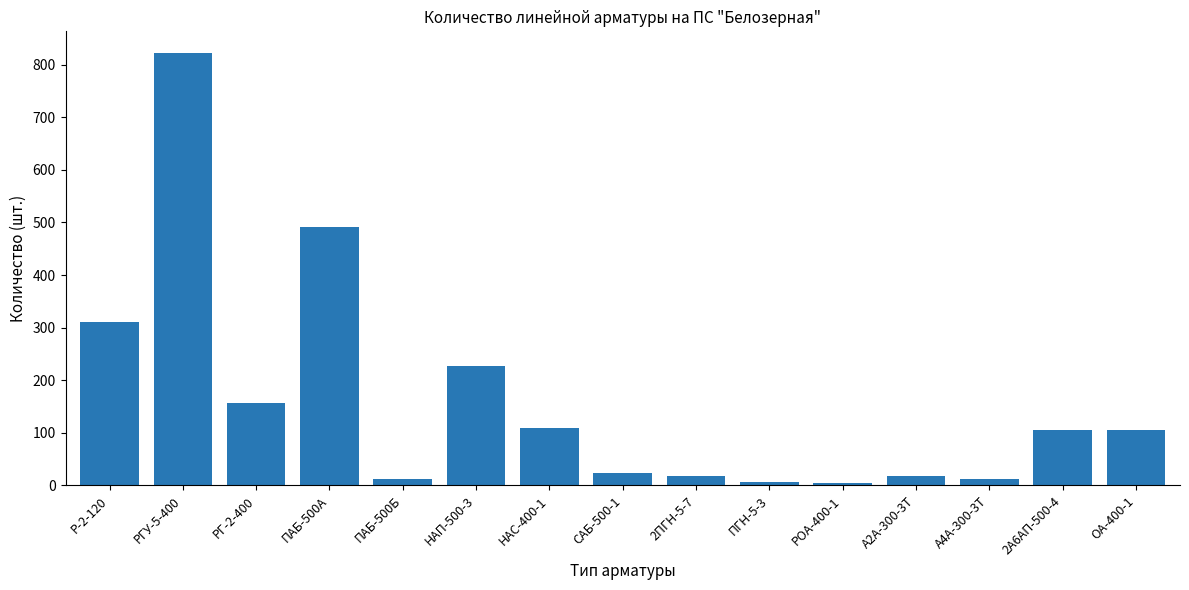

What is the change in value from РГУ-5-400 to ПГН-5-3?

-816